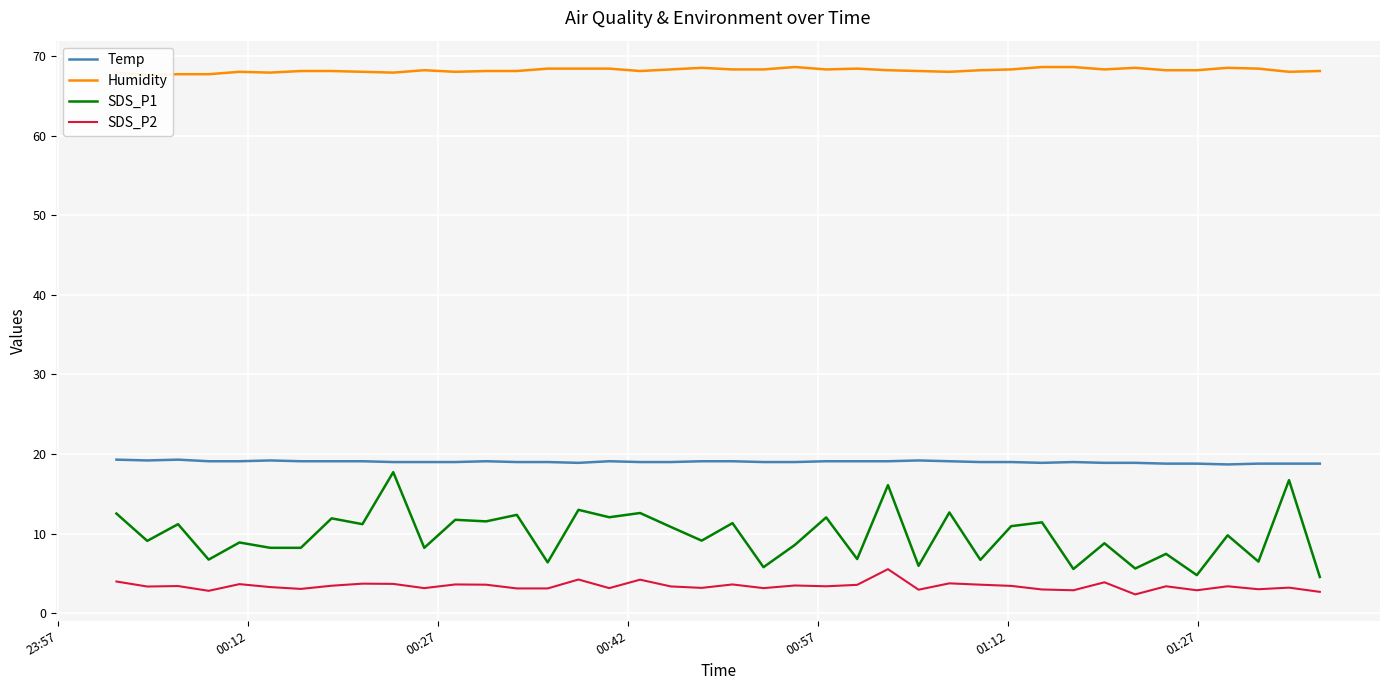

What is the lowest value of the SDS_P1 series?

4.6